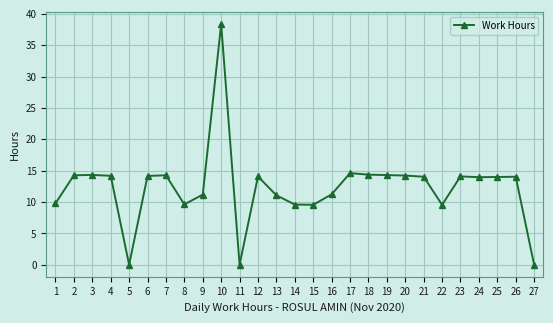

What is the change in value from 7 to 22?

-4.7